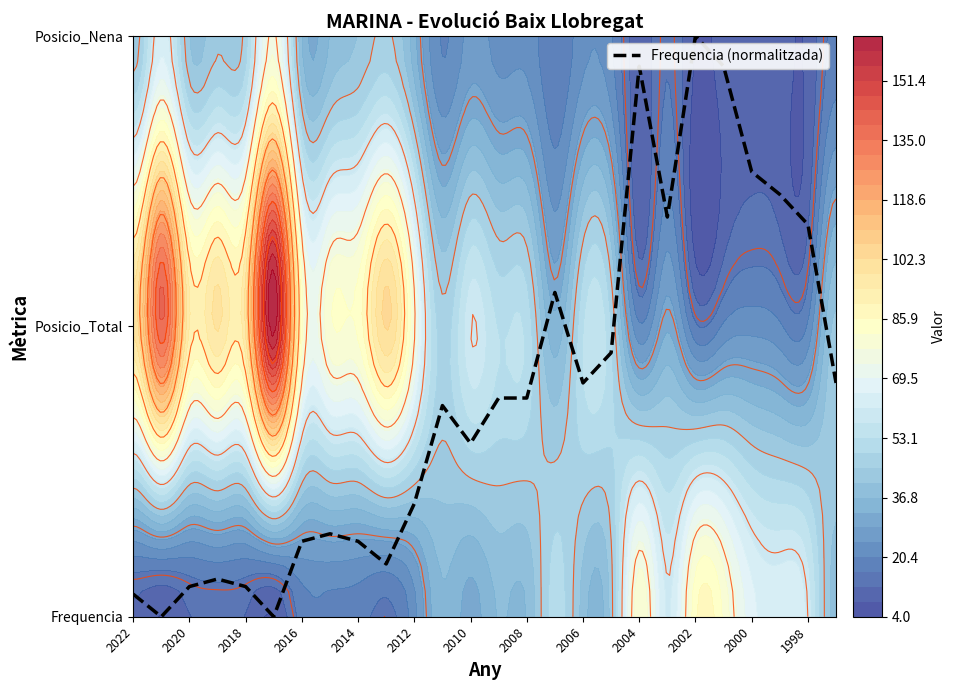

What is the change in value from 2018 to 2006?

+0.7